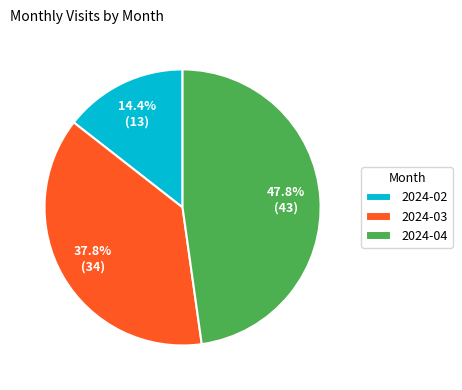

To the nearest percent, what is the difference between the 2024-03 and 2024-04 slice percentages?

10%